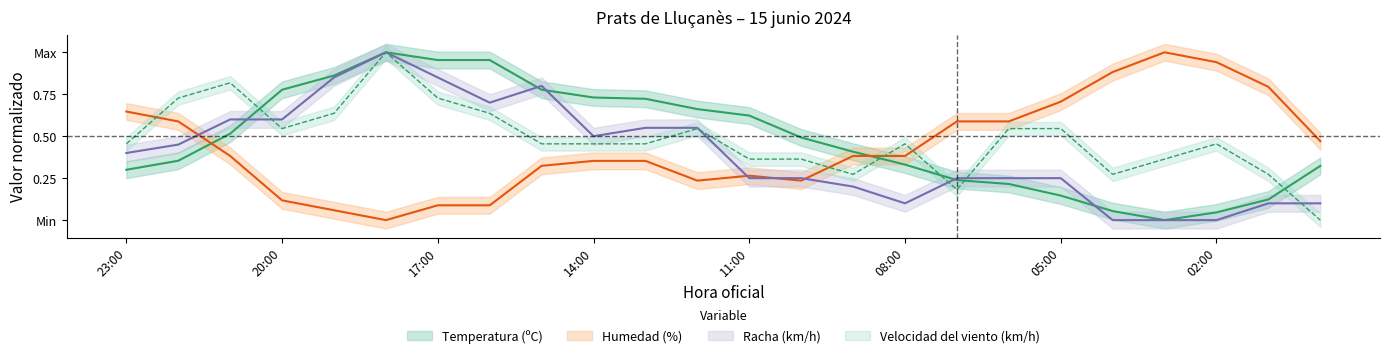

What are all the series names shown in the legend?

Temperatura (ºC), Humedad (%), Velocidad del viento (km/h), Racha (km/h)